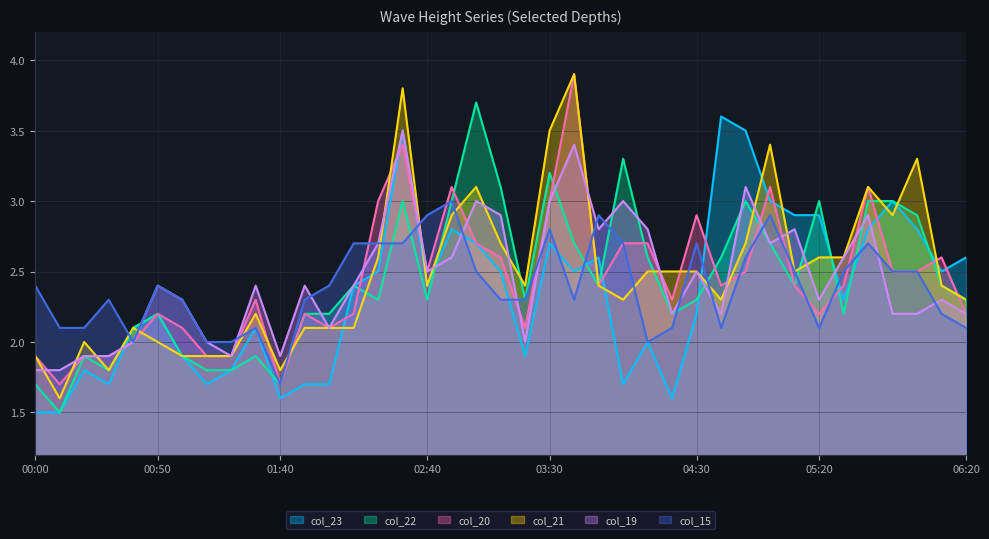

Reading right to left, list all the values displayed in this chart.

col_23: 2.6	2.5	2.8	3.0	2.8	2.3	2.9	2.9	3.0	3.5	3.6	2.2	1.6	2.0	1.7	2.6	2.5	2.7	1.9	2.5	2.7	2.8	2.4	3.5	2.5	2.4	1.7	1.7	1.6	2.1	1.8	1.7	1.9	2.2	2.1	1.7	1.8	1.5	1.5
col_22: 2.3	2.4	2.9	3.0	3.0	2.2	3.0	2.4	2.7	3.0	2.6	2.3	2.2	2.6	3.3	2.4	2.7	3.2	2.3	3.1	3.7	3.0	2.3	3.0	2.3	2.4	2.2	2.2	1.7	1.9	1.8	1.8	1.9	2.2	2.1	1.8	1.9	1.5	1.7
col_20: 2.2	2.6	2.5	2.5	3.1	2.4	2.2	2.4	3.1	2.5	2.4	2.9	2.3	2.7	2.7	2.4	3.9	3.0	2.1	2.6	2.7	3.1	2.5	3.4	3.0	2.2	2.1	2.2	1.7	2.3	1.9	1.9	2.1	2.2	2.0	1.9	1.9	1.7	1.9
col_21: 2.3	2.4	3.3	2.9	3.1	2.6	2.6	2.5	3.4	2.7	2.3	2.5	2.5	2.5	2.3	2.4	3.9	3.5	2.4	2.7	3.1	2.9	2.4	3.8	2.6	2.1	2.1	2.1	1.8	2.2	1.9	1.9	1.9	2.0	2.1	1.8	2.0	1.6	1.9
col_19: 2.2	2.3	2.2	2.2	2.9	2.6	2.3	2.8	2.7	3.1	2.2	2.5	2.2	2.8	3.0	2.8	3.4	3.0	2.0	2.9	3.0	2.6	2.5	3.5	2.7	2.4	2.1	2.4	1.9	2.4	1.9	2.0	2.3	2.4	2.0	1.9	1.9	1.8	1.8
col_15: 2.1	2.2	2.5	2.5	2.7	2.5	2.1	2.5	2.9	2.6	2.1	2.7	2.1	2.0	2.7	2.9	2.3	2.8	2.3	2.3	2.5	3.0	2.9	2.7	2.7	2.7	2.4	2.3	1.7	2.1	2.0	2.0	2.3	2.4	2.0	2.3	2.1	2.1	2.4